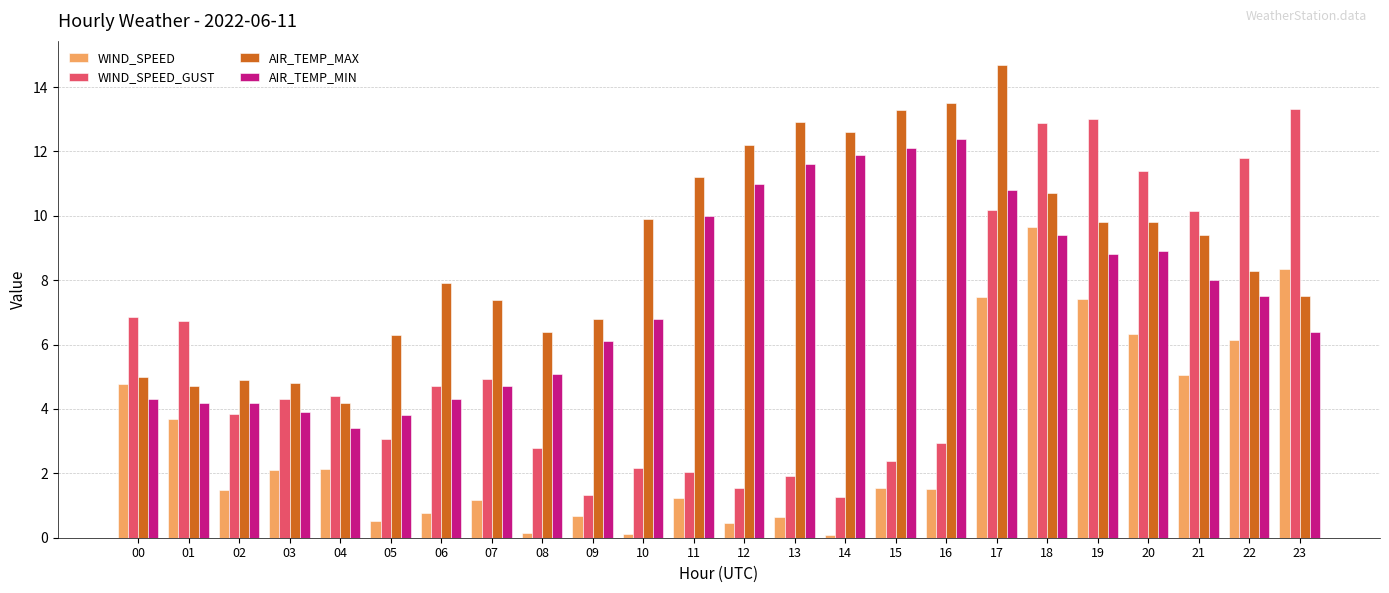

At 00, list the series in order from largest to smallest.

WIND_SPEED_GUST, AIR_TEMP_MAX, WIND_SPEED, AIR_TEMP_MIN